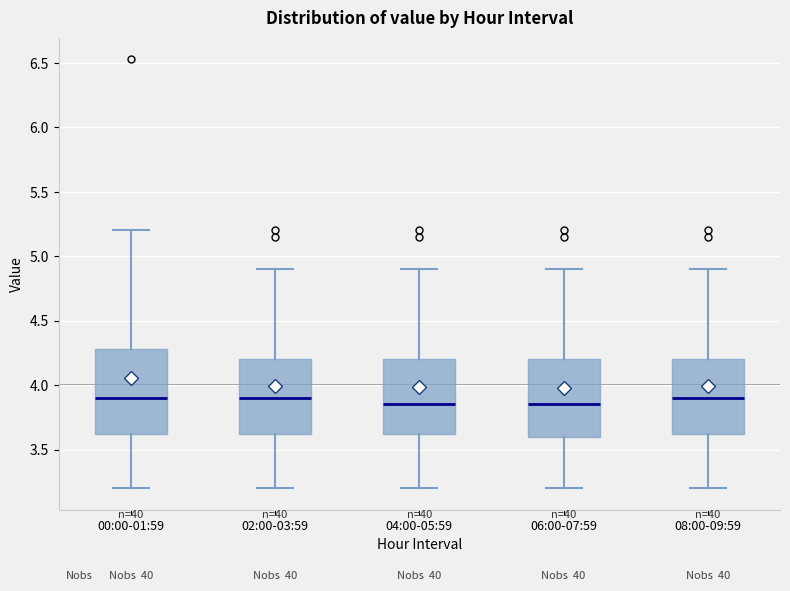

Reading left to right, transcribe this box plot: for each box, give where its median line is, the range the box spans, and where its two whiskers end, as read against the y-axis. The values are not printed on the chart, so give them approximately, as read against the axis.

00:00-01:59: median 3.90, box 3.60 to 4.30, whiskers 3.20 to 5.20
02:00-03:59: median 3.90, box 3.60 to 4.20, whiskers 3.20 to 4.90
04:00-05:59: median 3.85, box 3.60 to 4.20, whiskers 3.20 to 4.90
06:00-07:59: median 3.85, box 3.60 to 4.20, whiskers 3.20 to 4.90
08:00-09:59: median 3.90, box 3.60 to 4.20, whiskers 3.20 to 4.90